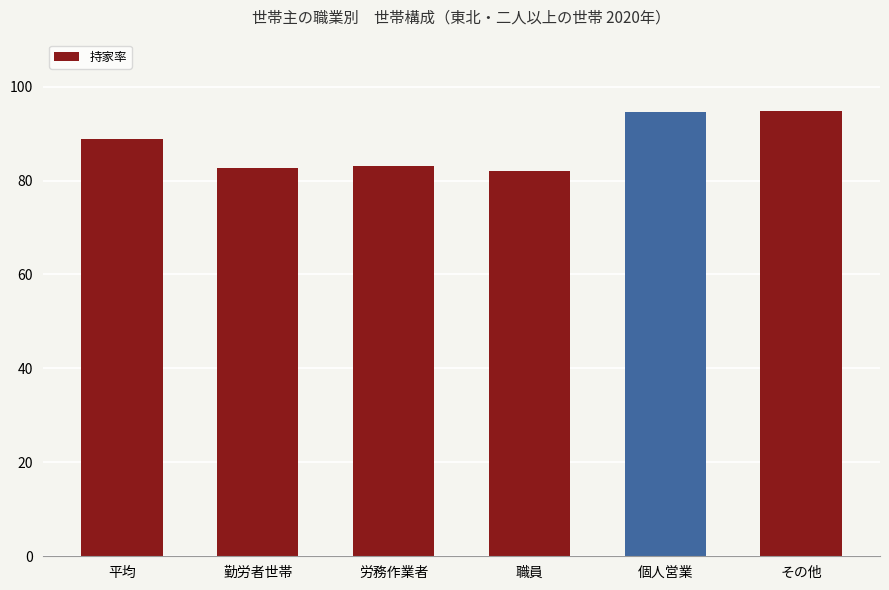

What is the sum of the values at 平均 and その他?

183.7